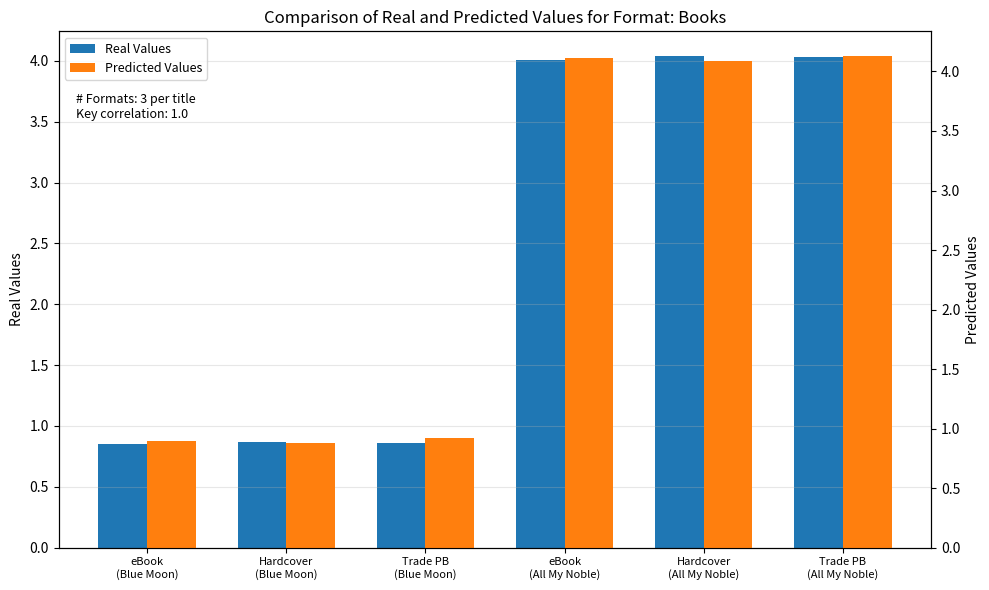

What is the difference between the maximum and second lowest values in the Predicted Values series?

3.2